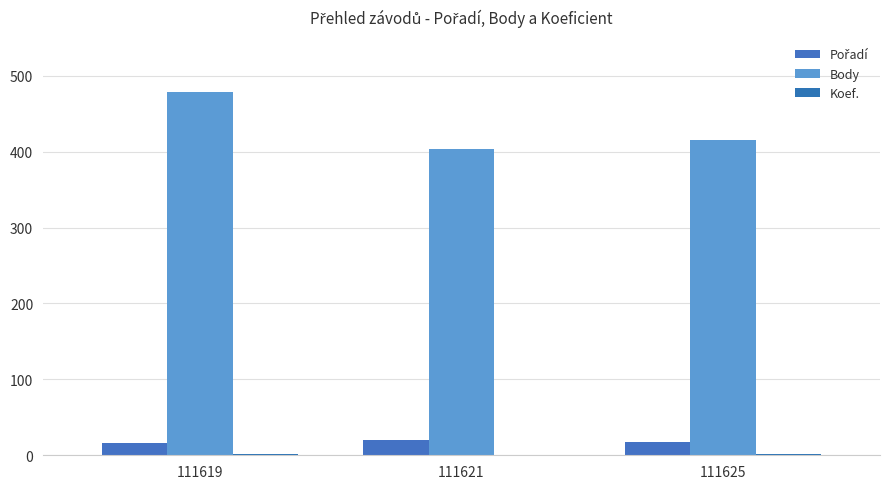

Which series has the largest range (max minus min)?

Body